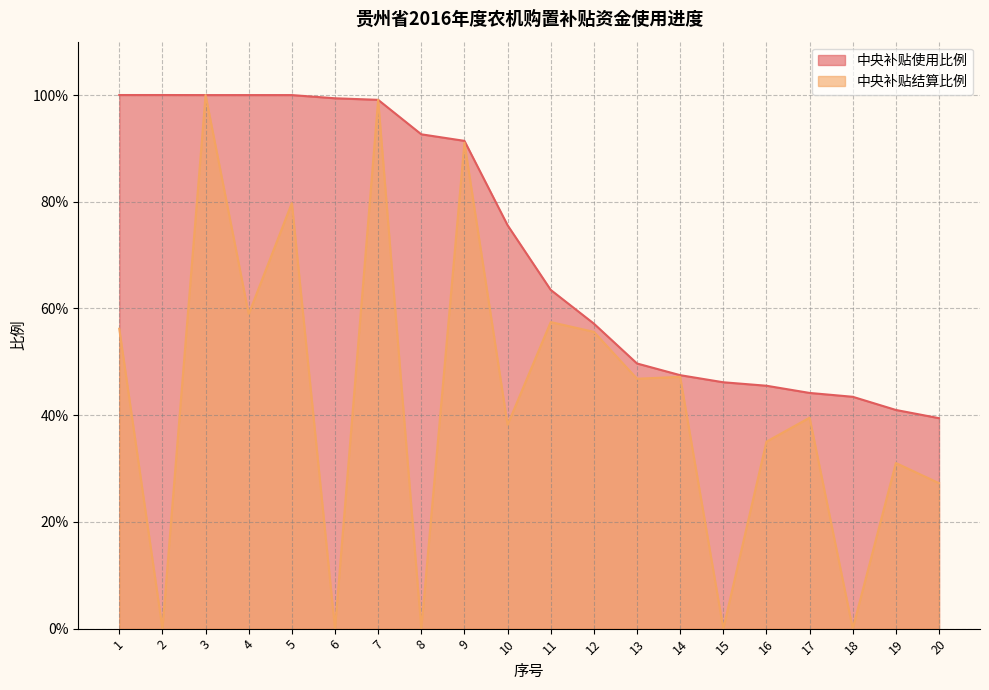

Which category has the lowest value in the 中央补贴使用比例 series?

20